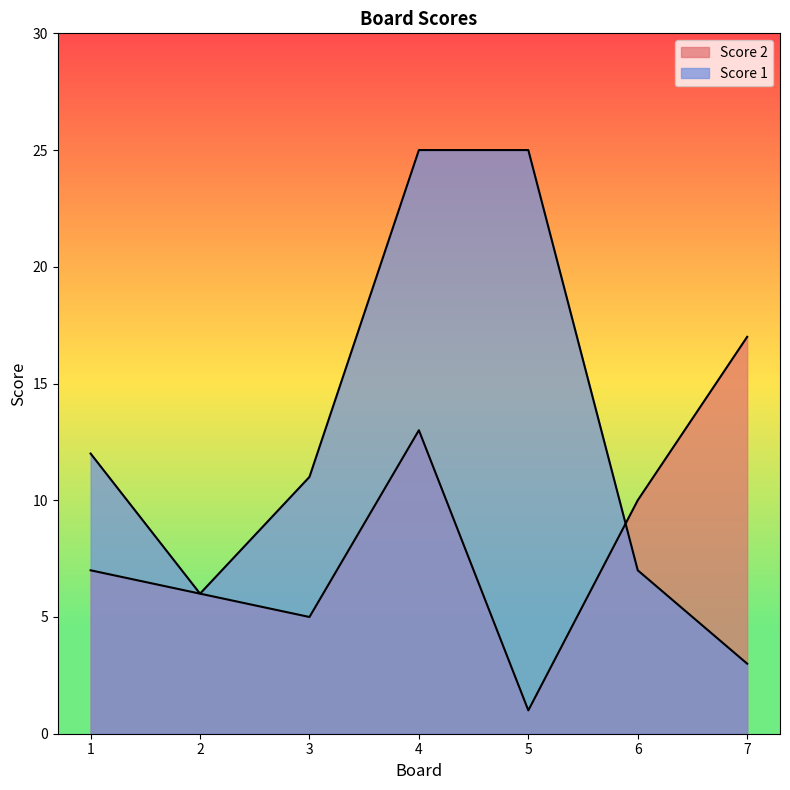

Which series has the largest range (max minus min)?

Score 1